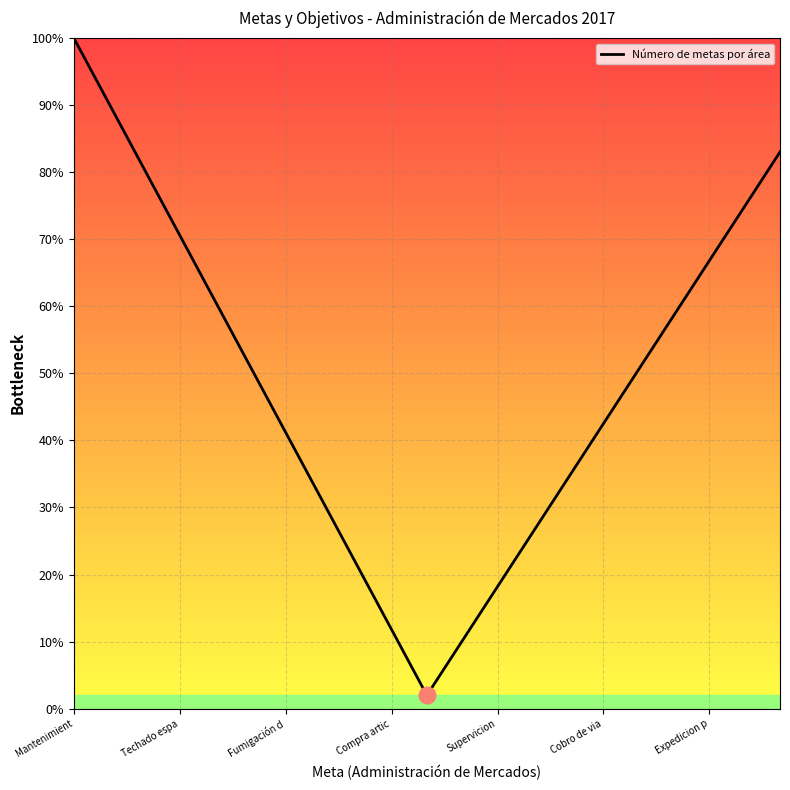

True or false: the data has more than 2 interior local peaks.

False